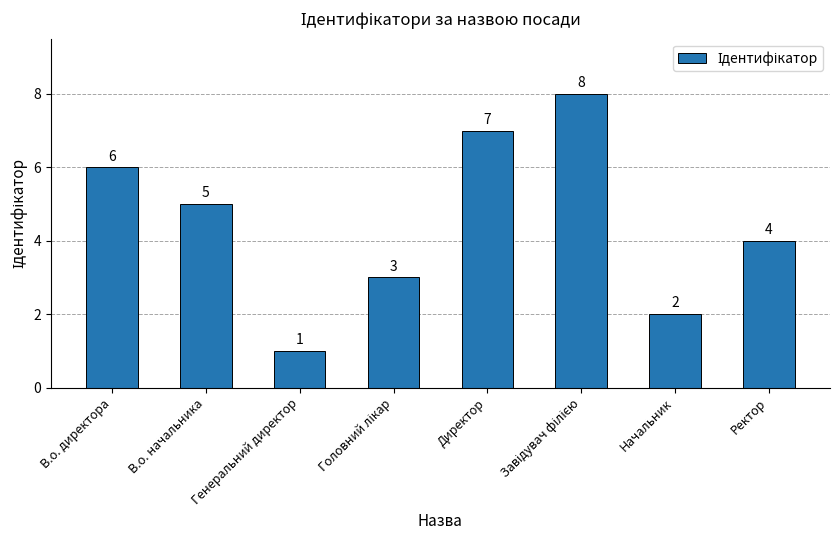

Are the bars grouped side by side (vs. stacked)?

No